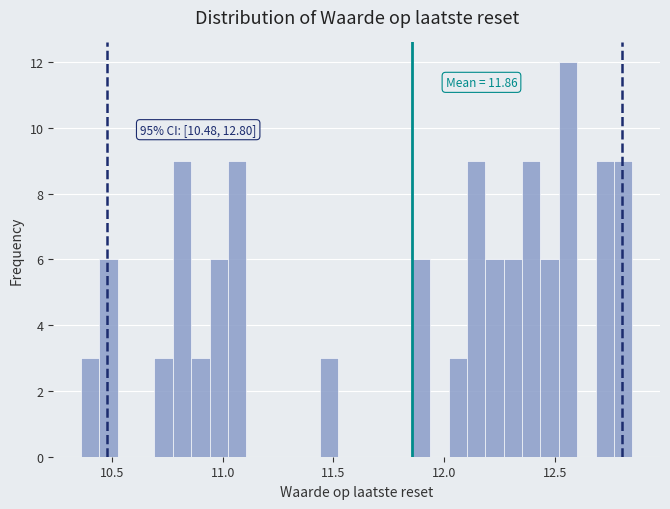

Read against the x-axis, roughly where is the centre of the tallest bar?

12.55